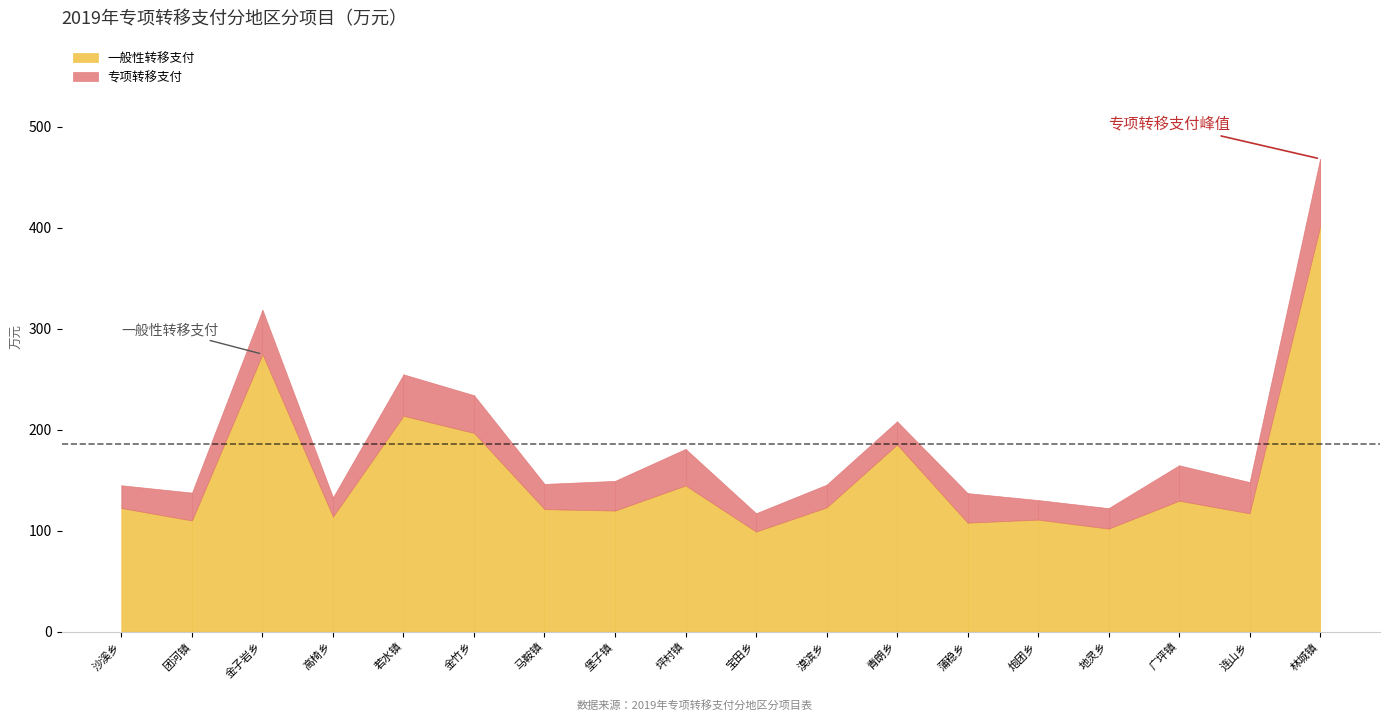

How many data points in 专项转移支付 are less than 29?

9